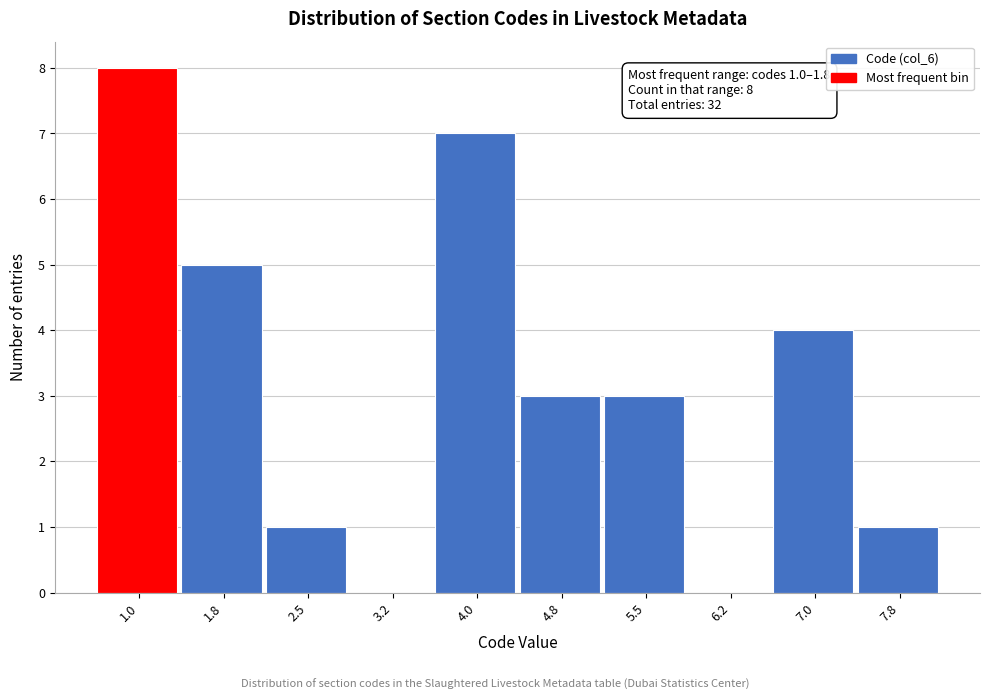

Reading right to left, what are all the values shown in this chart?

7.8=1	7.0=4	6.2=0	5.5=3	4.8=3	4.0=7	3.2=0	2.5=1	1.8=5	1.0=8